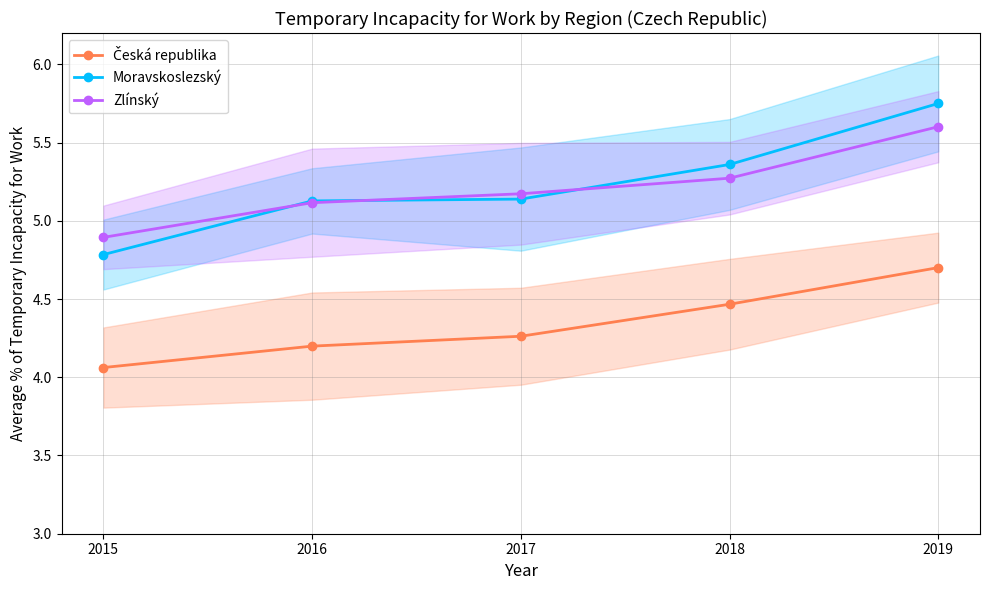

Is it true that Česká republika equals 7.9 at 2018?

False